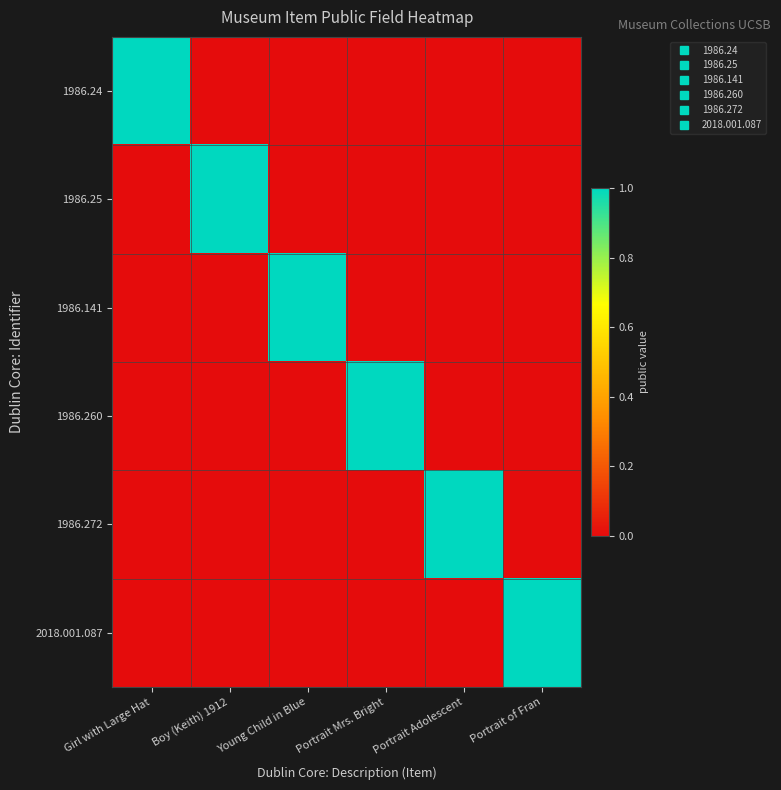

At how many categories does at least one series exceed 0?

6